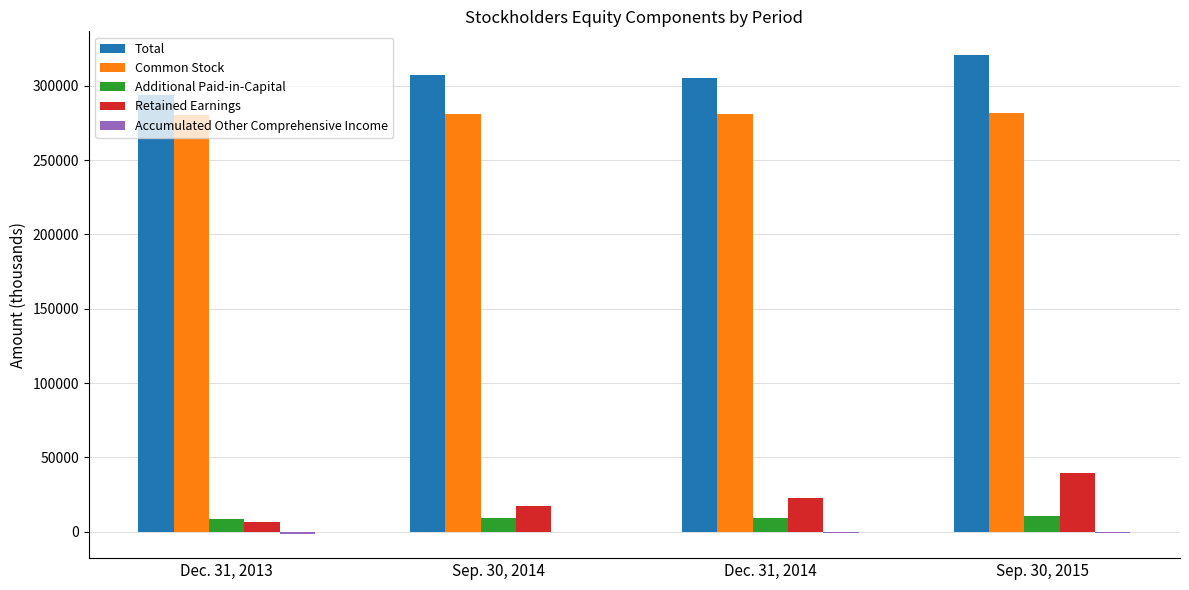

The value of Total at Sep. 30, 2014 is 146194. True or false?

False